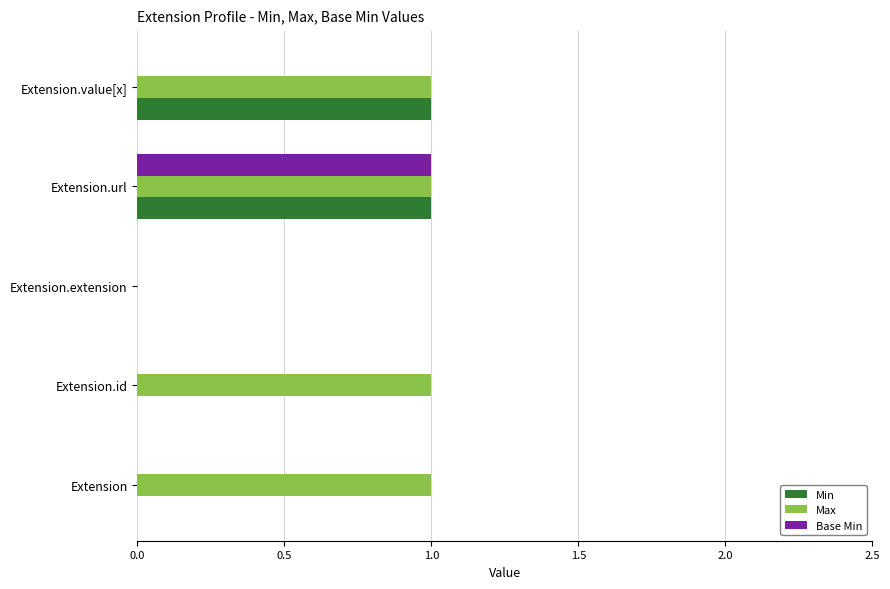

Is the value of Min at Extension greater than the value of Max at Extension.id?

No